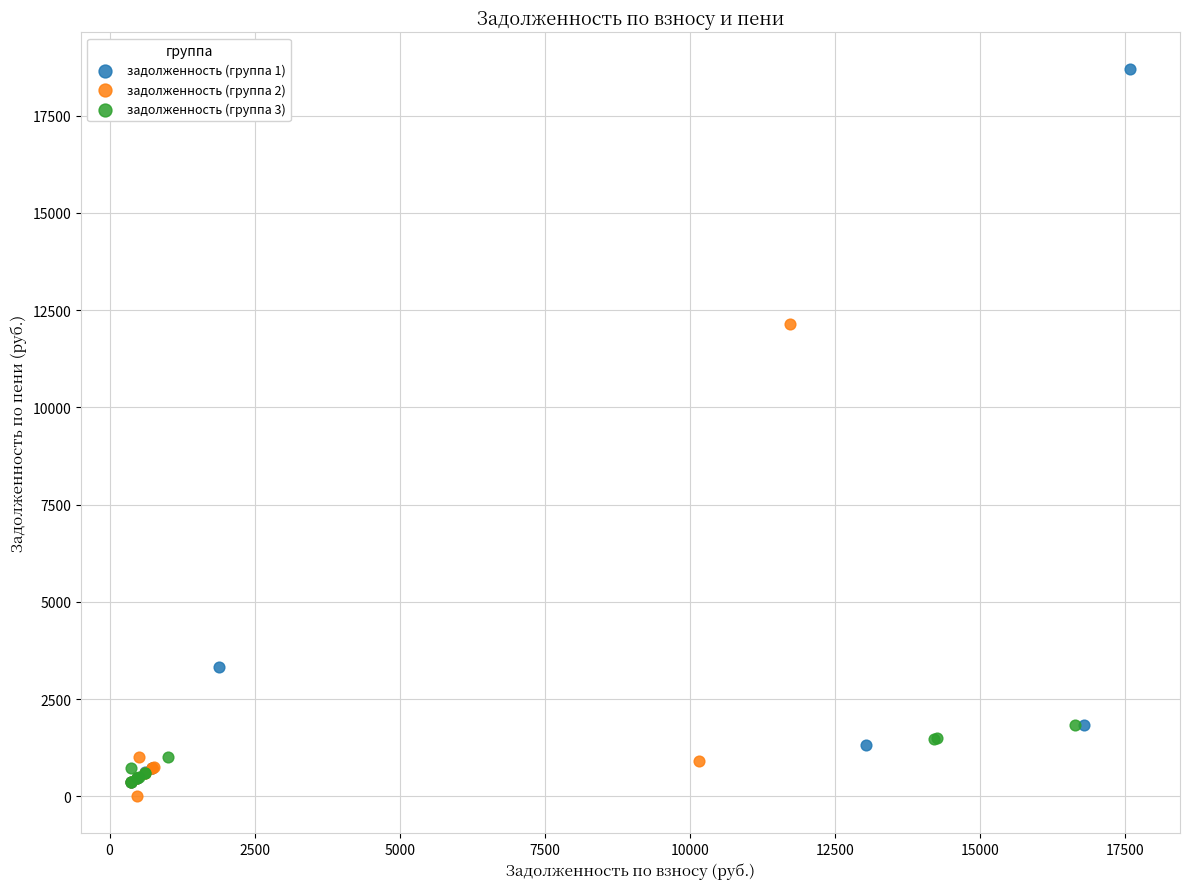

Which series contains the highest Y value?

задолженность (группа 1)